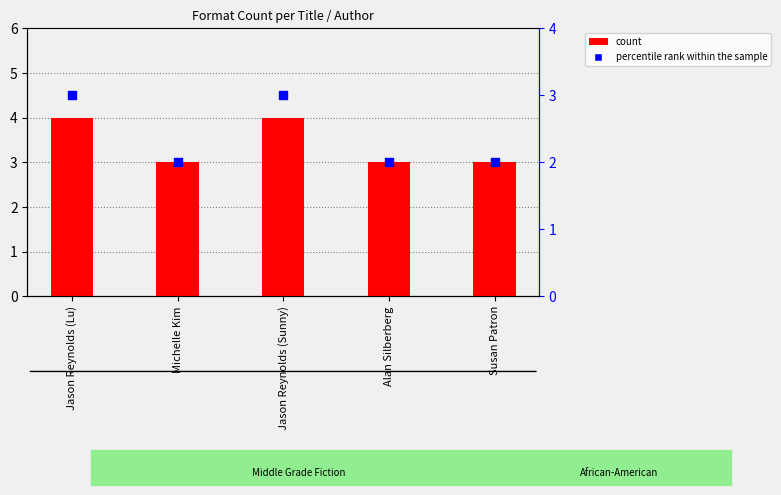

Which series contains the highest Y value?

count